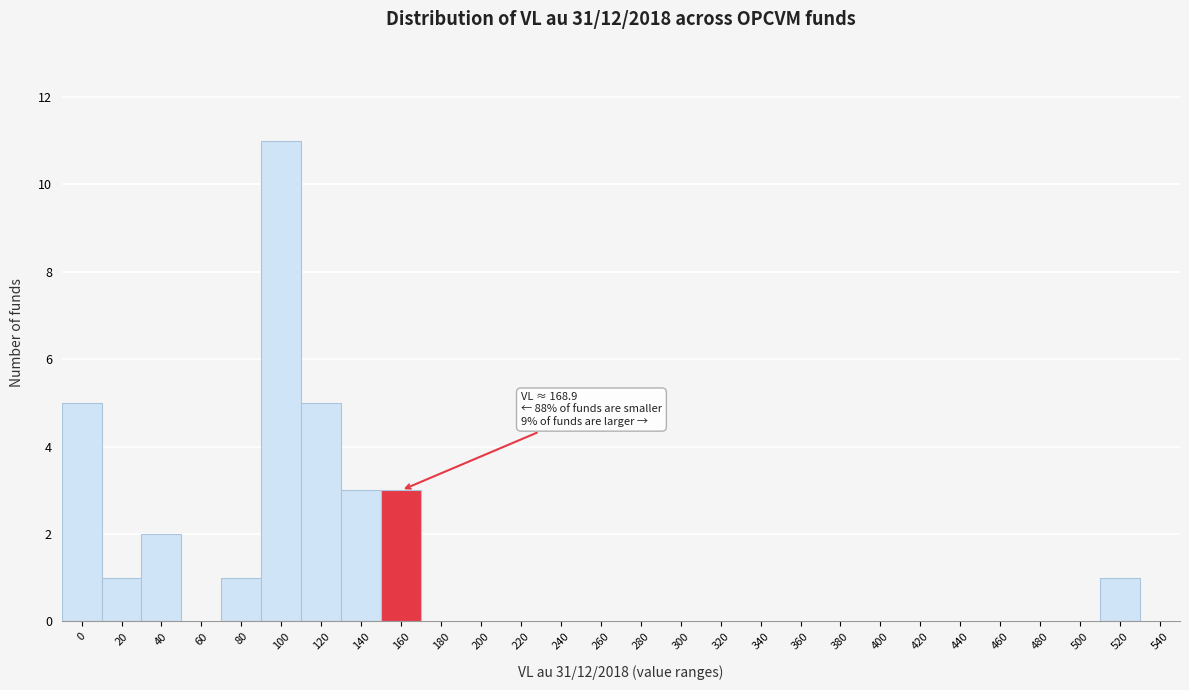

Reading left to right, what are all the values shown in this chart?

0=5	20=1	40=2	60=0	80=1	100=11	120=5	140=3	160=3	180=0	200=0	220=0	240=0	260=0	280=0	300=0	320=0	340=0	360=0	380=0	400=0	420=0	440=0	460=0	480=0	500=0	520=1	540=0